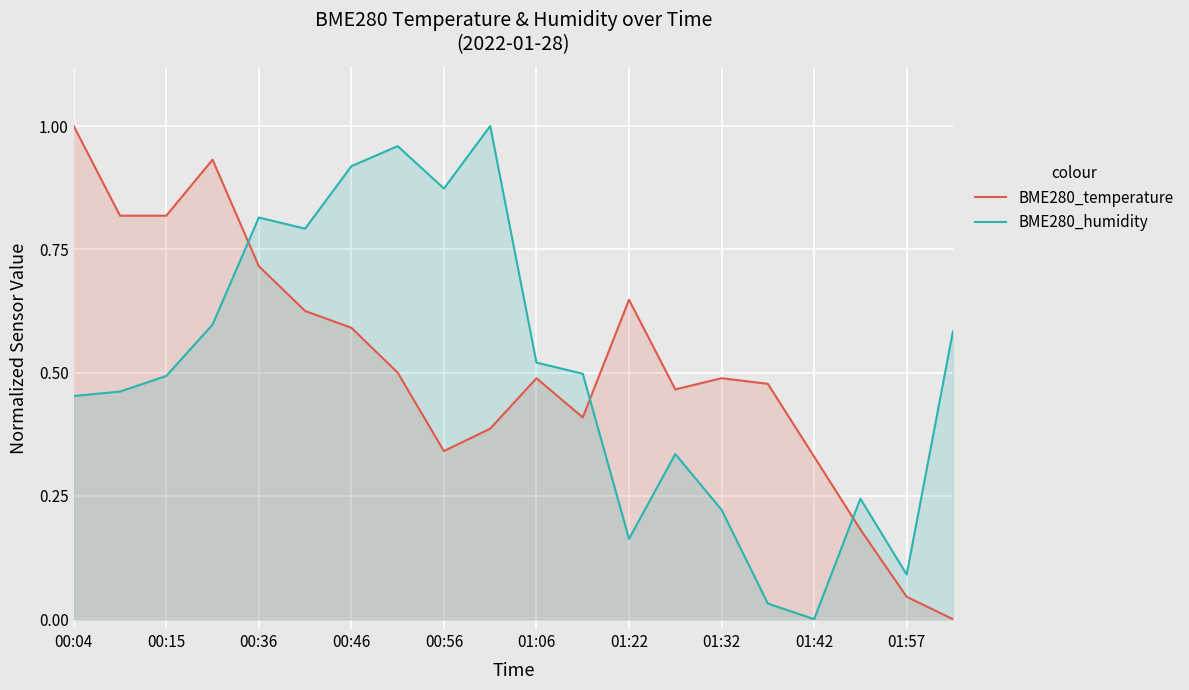

What is the difference between the second highest and minimum values in the BME280_humidity series?

1.0